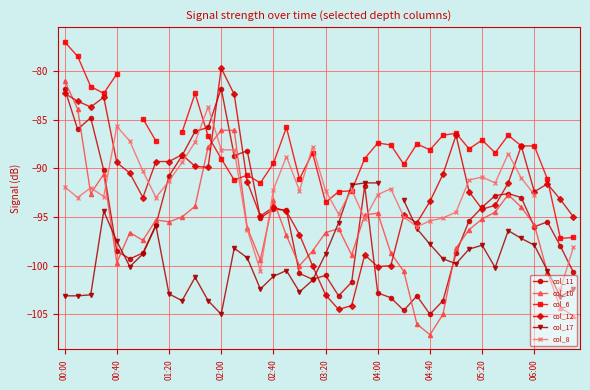

What is the difference between the second highest and second lowest values in the col_10 series?

22.1